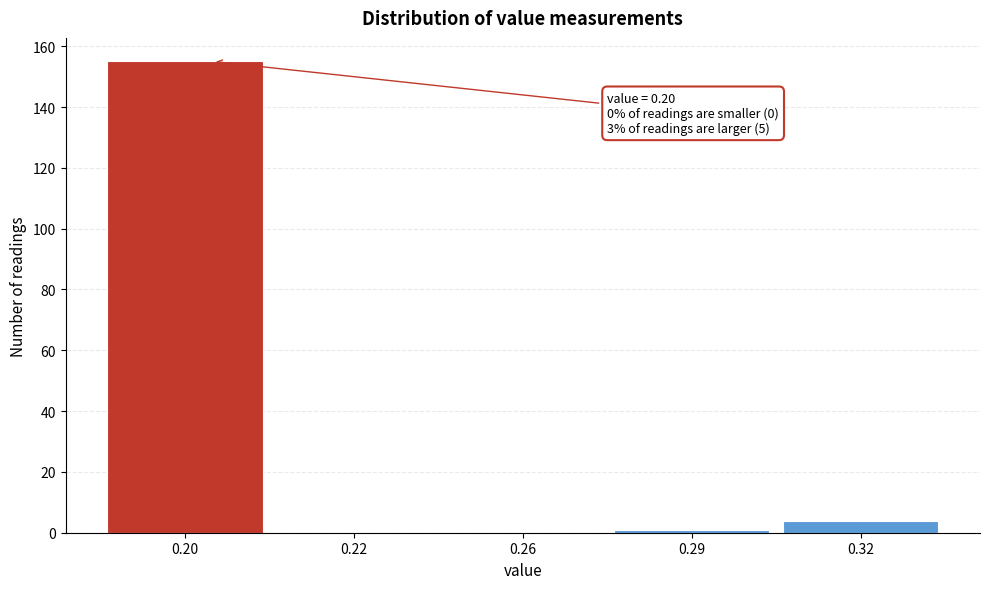

Is it true that the value at 0.26 is 0?

True